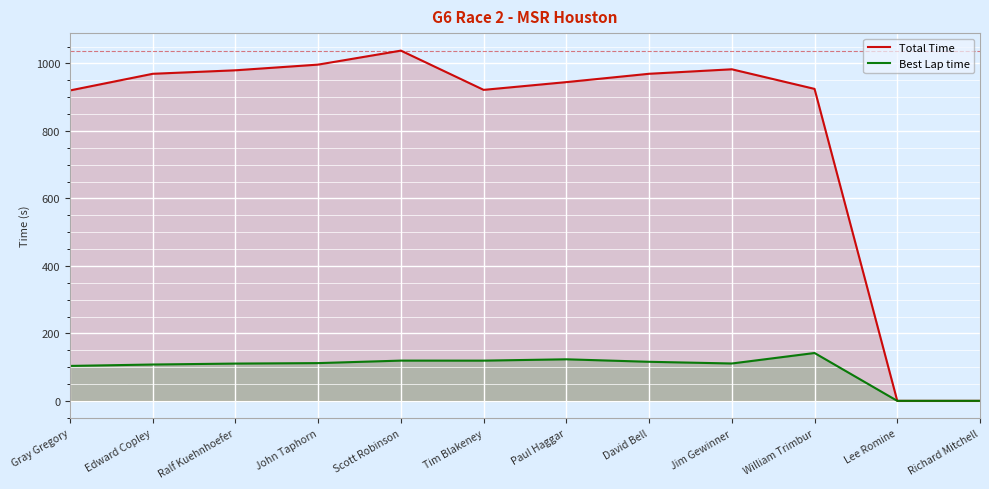

Where is Total Time nearest to the value 519?

Gray Gregory